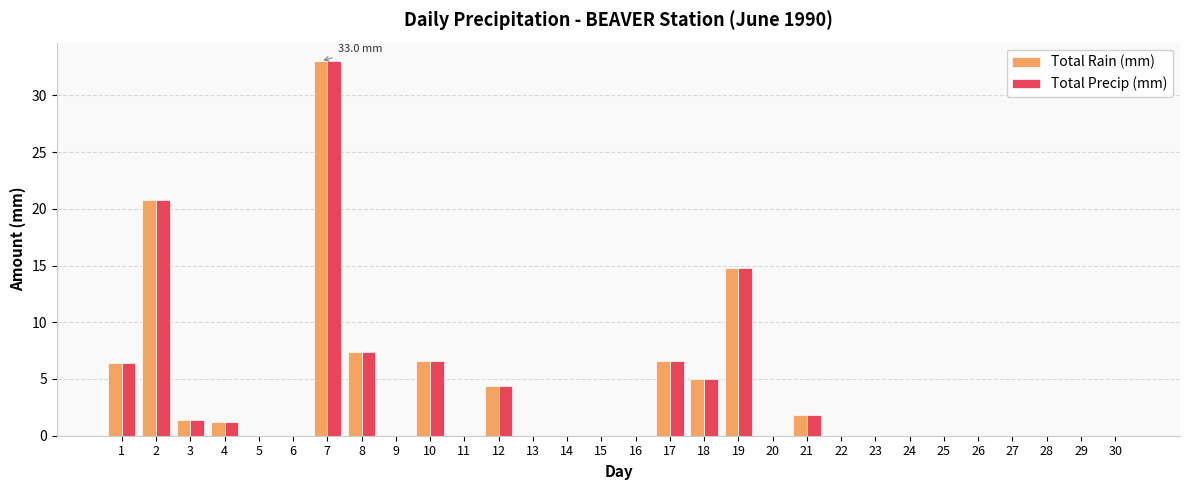

Is the value of Total Rain (mm) at 7 greater than the value of Total Precip (mm) at 15?

Yes